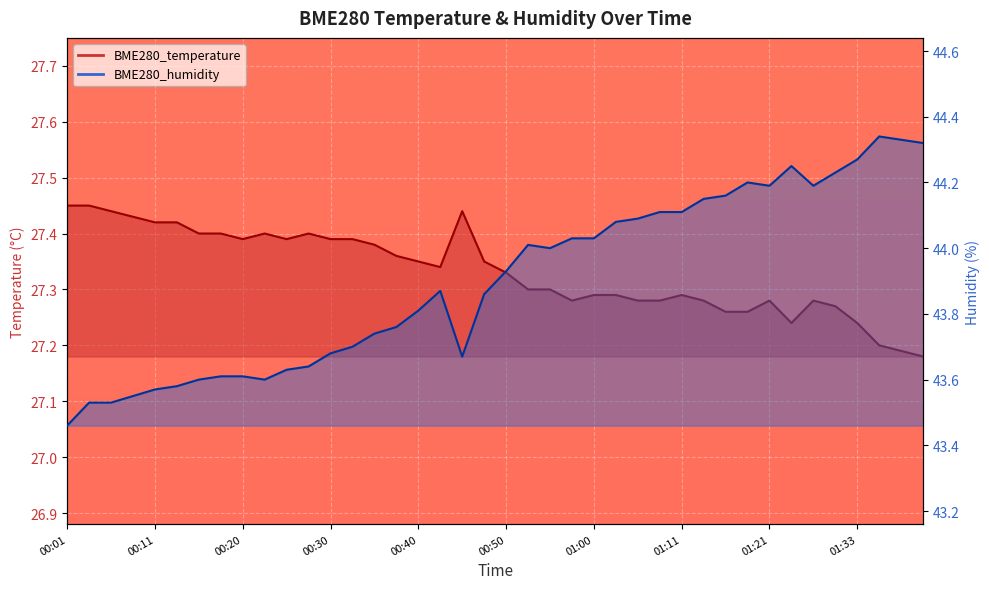

Reading right to left, transcribe all the data shown in this chart.

BME280_temperature: 01:40=27.2	01:38=27.2	01:35=27.2	01:33=27.2	01:30=27.3	01:27=27.3	01:24=27.2	01:21=27.3	01:19=27.3	01:16=27.3	01:13=27.3	01:11=27.3	01:08=27.3	01:06=27.3	01:03=27.3	01:00=27.3	00:58=27.3	00:55=27.3	00:53=27.3	00:50=27.3	00:48=27.4	00:45=27.4	00:43=27.3	00:40=27.4	00:38=27.4	00:35=27.4	00:33=27.4	00:30=27.4	00:28=27.4	00:26=27.4	00:23=27.4	00:20=27.4	00:18=27.4	00:16=27.4	00:13=27.4	00:11=27.4	00:08=27.4	00:06=27.4	00:03=27.4	00:01=27.4
BME280_humidity: 01:40=44.3	01:38=44.3	01:35=44.3	01:33=44.3	01:30=44.2	01:27=44.2	01:24=44.2	01:21=44.2	01:19=44.2	01:16=44.2	01:13=44.1	01:11=44.1	01:08=44.1	01:06=44.1	01:03=44.1	01:00=44.0	00:58=44.0	00:55=44.0	00:53=44.0	00:50=43.9	00:48=43.9	00:45=43.7	00:43=43.9	00:40=43.8	00:38=43.8	00:35=43.7	00:33=43.7	00:30=43.7	00:28=43.6	00:26=43.6	00:23=43.6	00:20=43.6	00:18=43.6	00:16=43.6	00:13=43.6	00:11=43.6	00:08=43.5	00:06=43.5	00:03=43.5	00:01=43.5